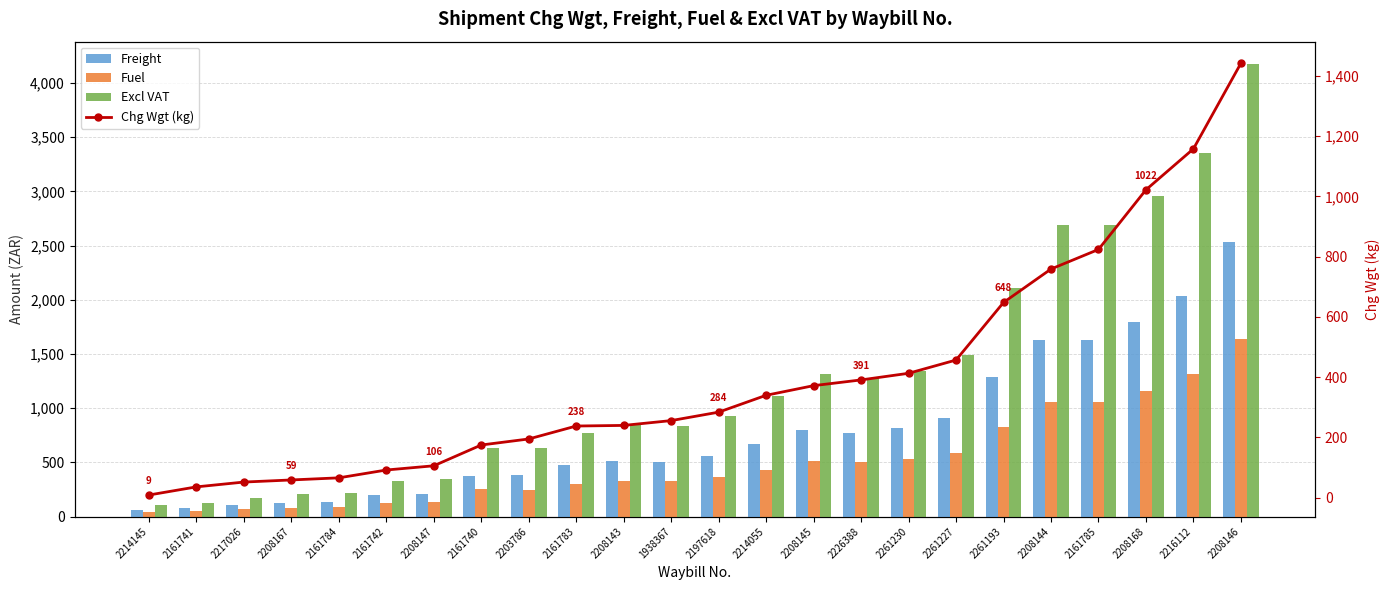

What is the label of the 19th bar from the left?

2261193